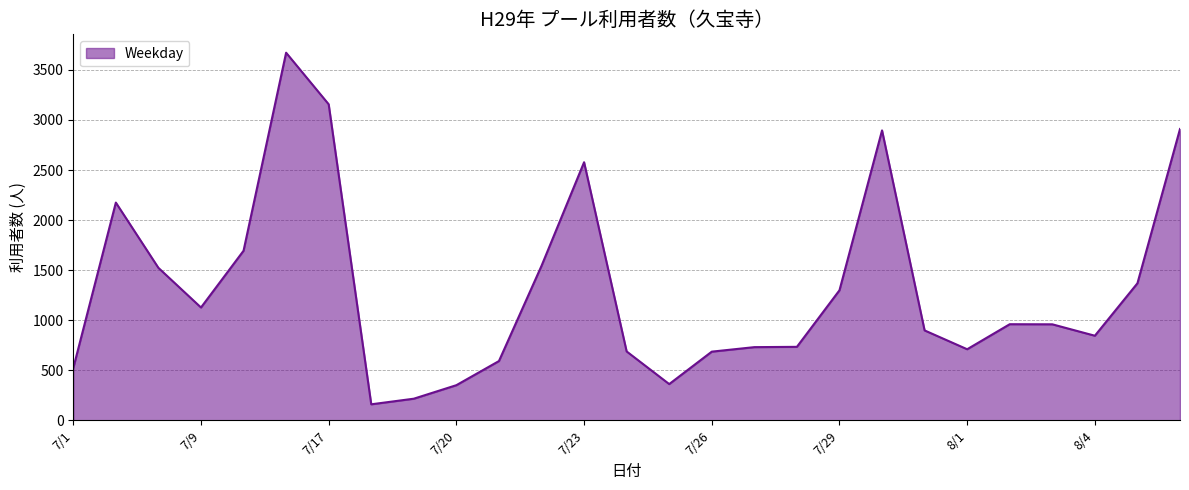

What is the greatest value displayed?

3672